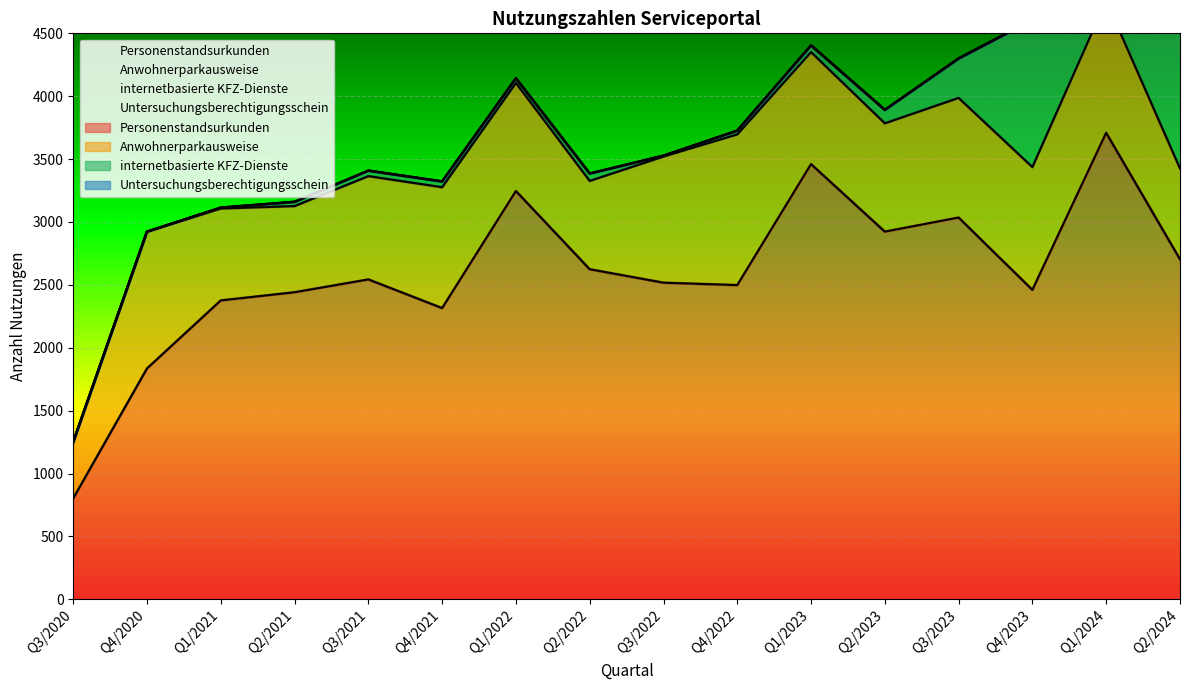

How many interior local peaks does the internetbasierte KFZ-Dienste series have?

2